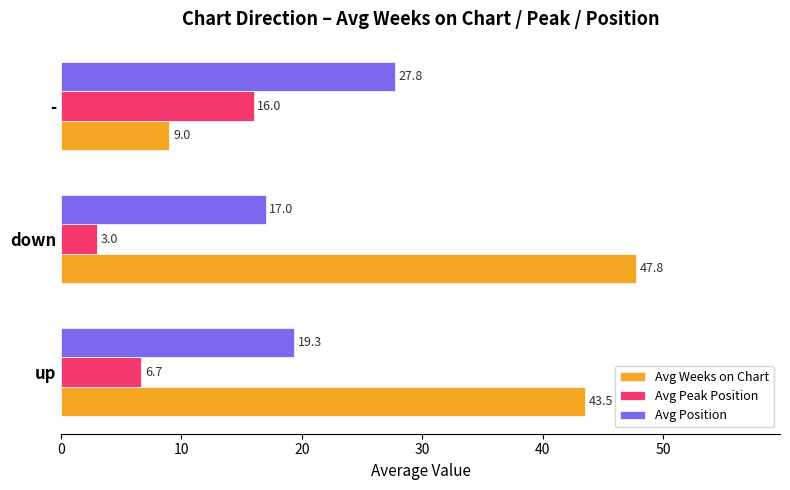

The value of Avg Weeks on Chart at up is 43.5. True or false?

True